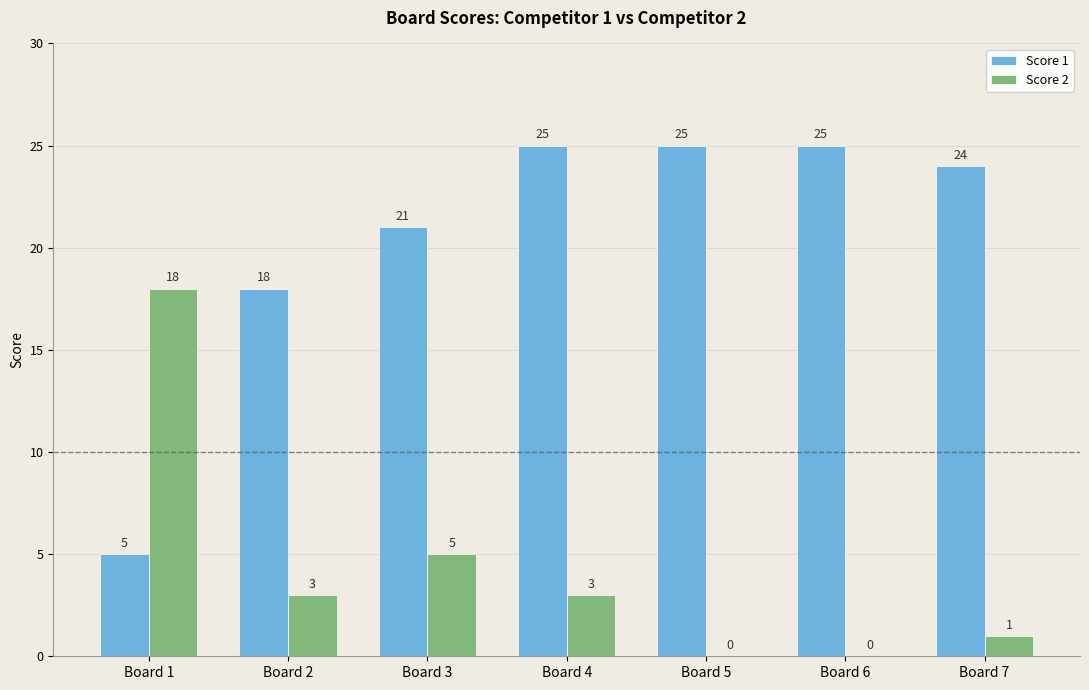

Which series has the widest spread of values?

Score 1